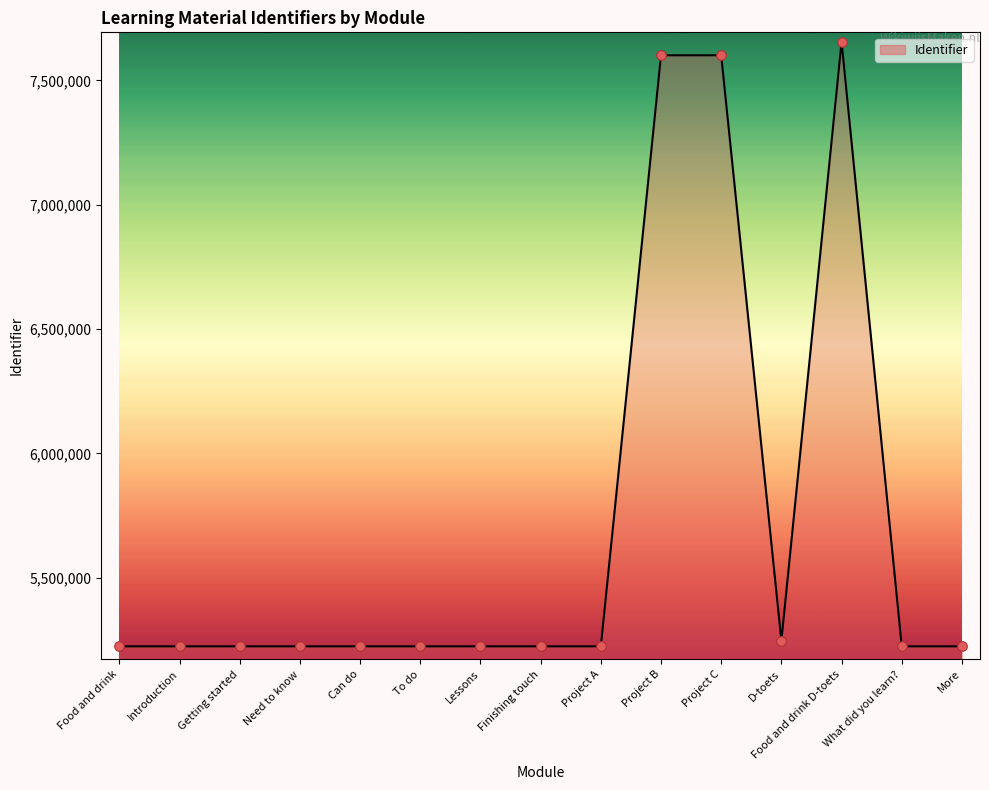

What is the ratio of the value at More to the value at What did you learn??

1.0